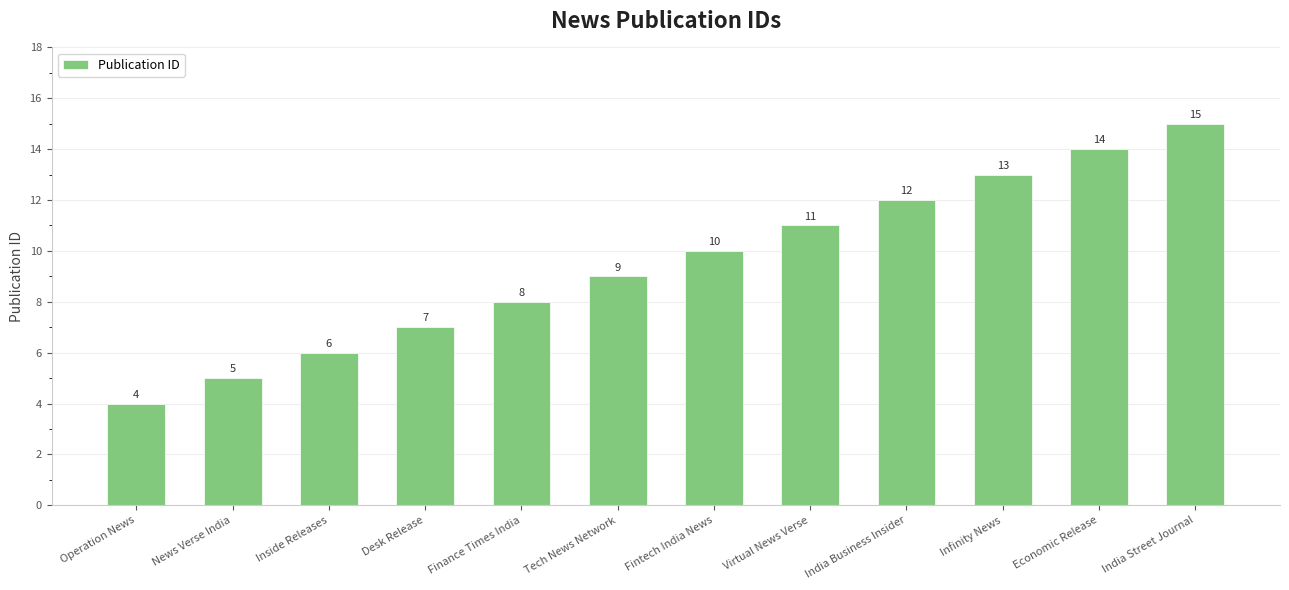

Rank the categories by value from highest to lowest.

India Street Journal, Economic Release, Infinity News, India Business Insider, Virtual News Verse, Fintech India News, Tech News Network, Finance Times India, Desk Release, Inside Releases, News Verse India, Operation News